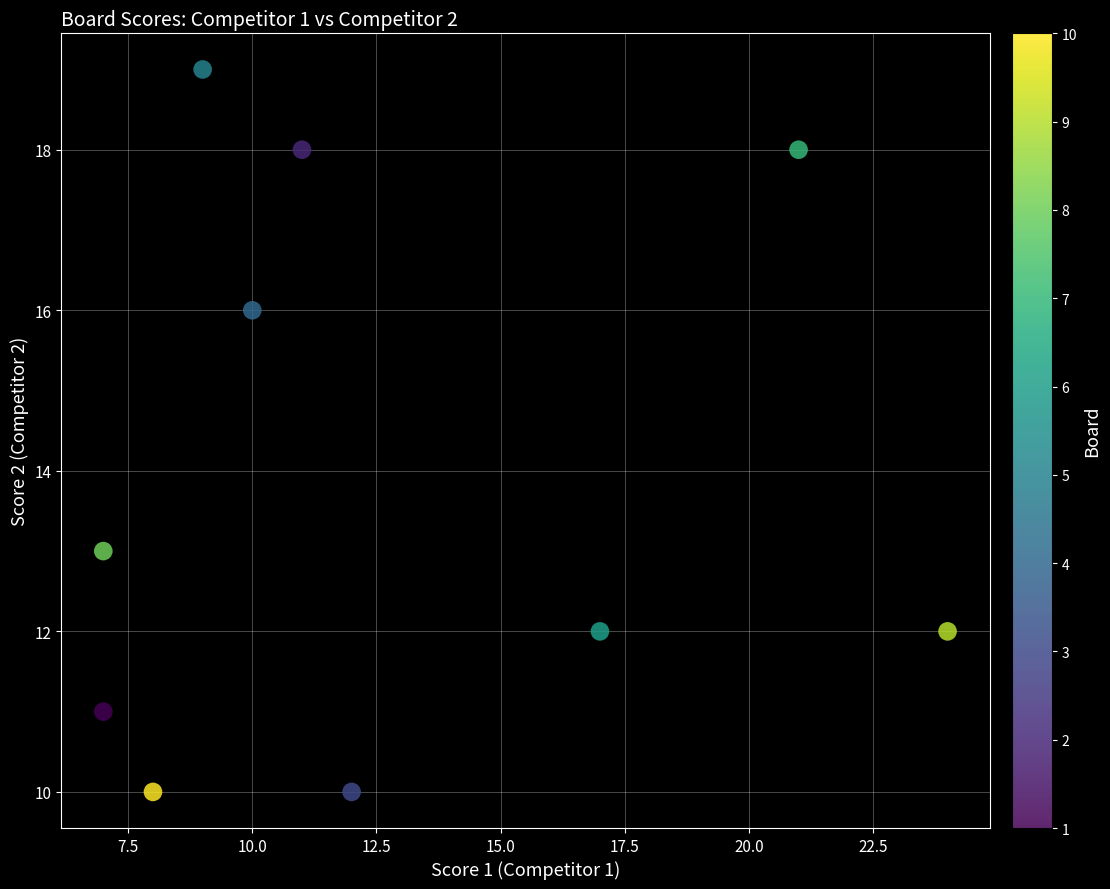

What is the average X value?

13